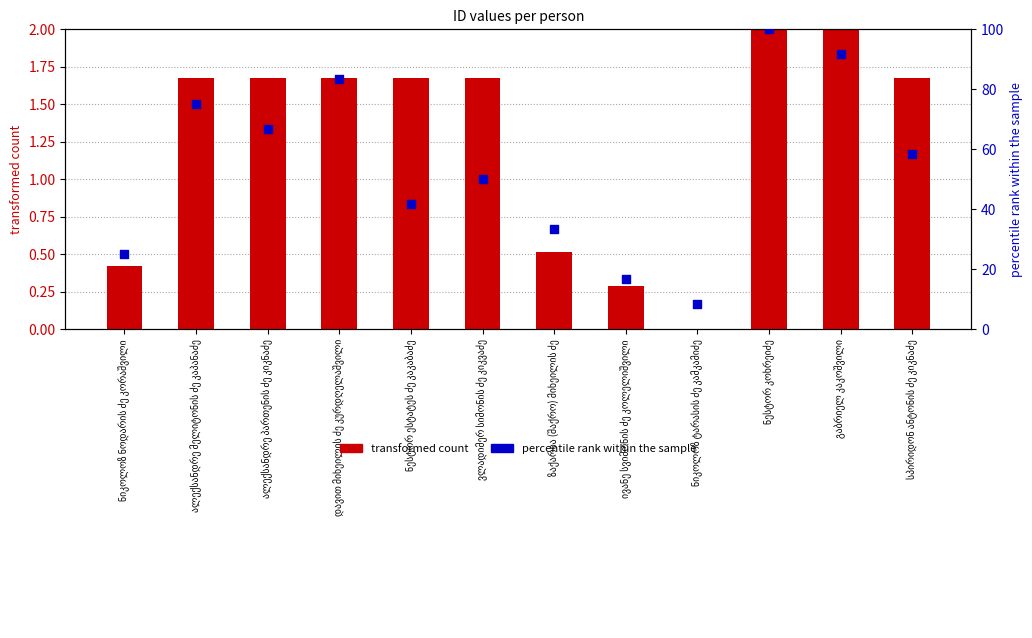

At which category is the sum across all series the highest?

ნესტორ კოხრეიძე